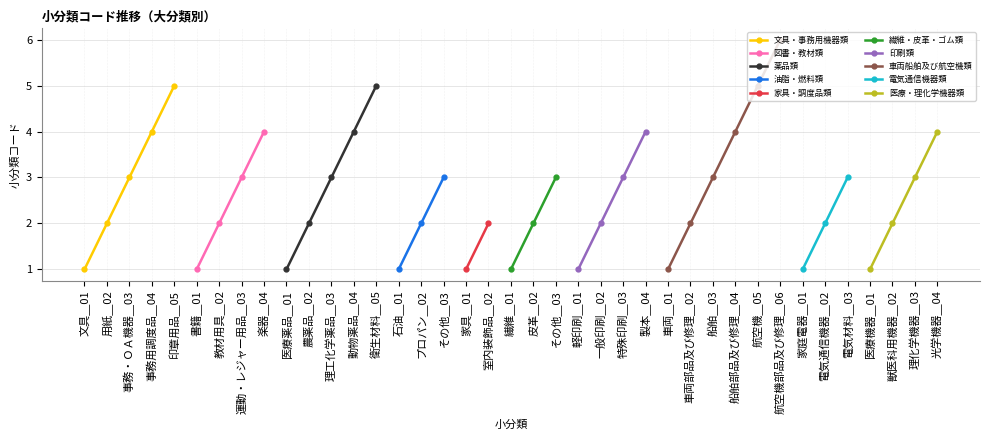

Between 石油＿01 and 製本＿04, which is larger?

製本＿04